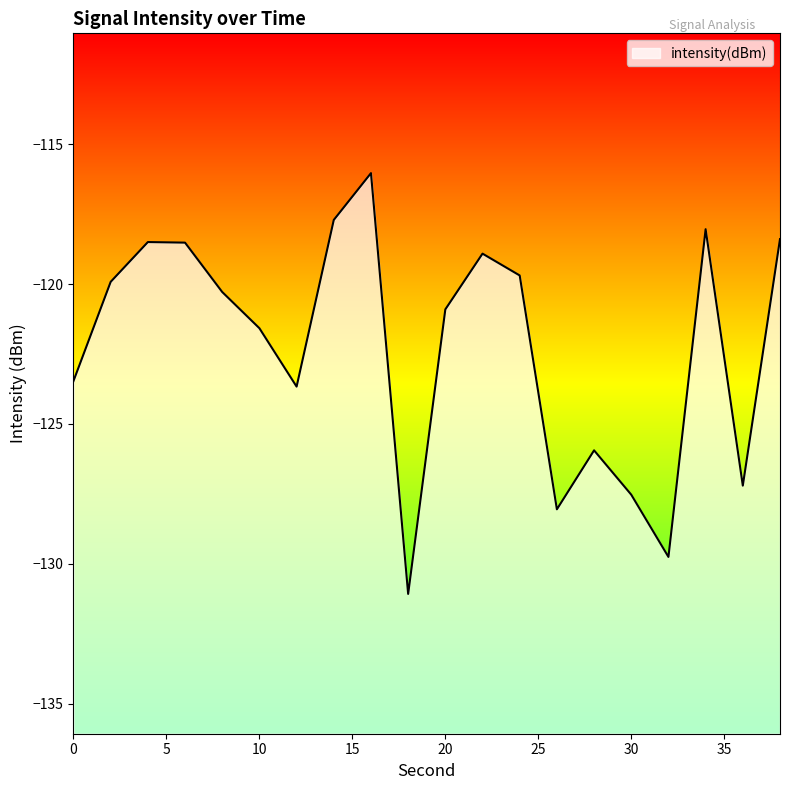

What is the sum of the values at 8 and 2?

-240.2